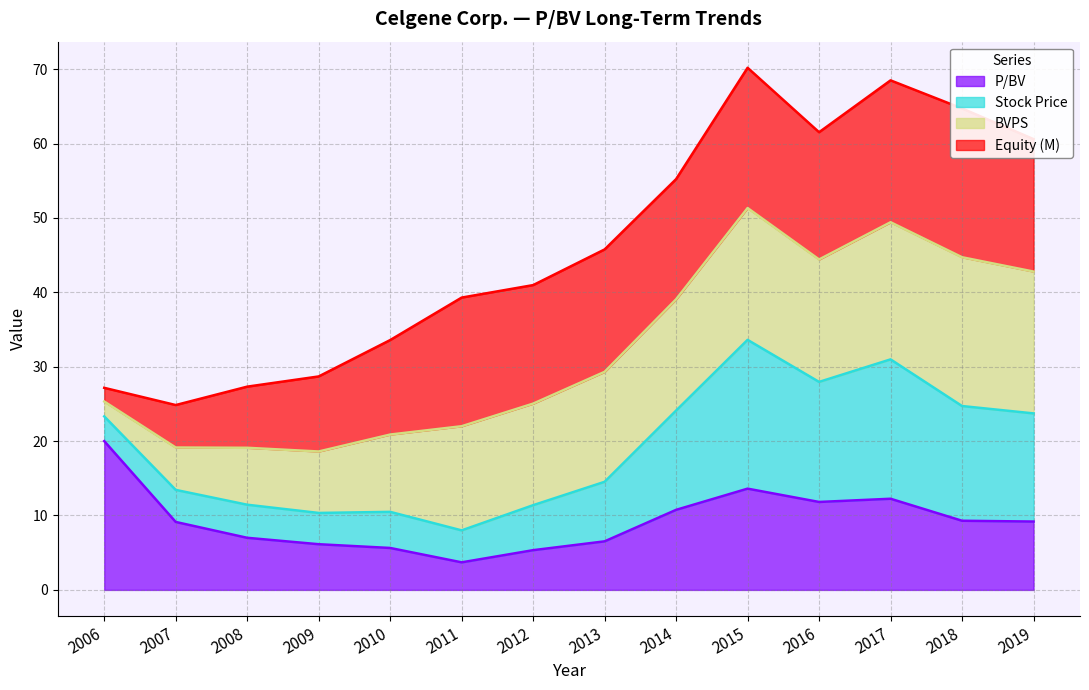

The value of P/BV at 2018 is 9.3. True or false?

True